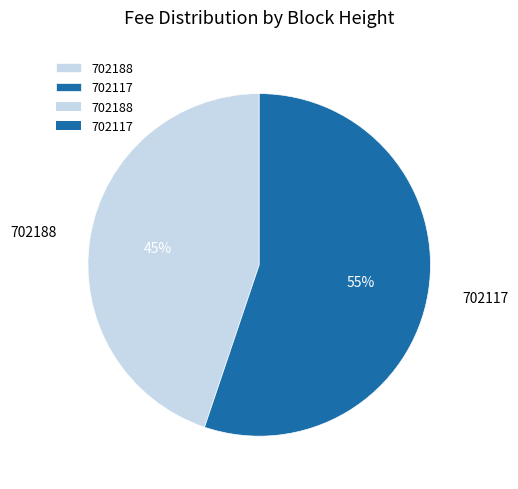

Rank the categories by value from lowest to highest.

702188, 702117